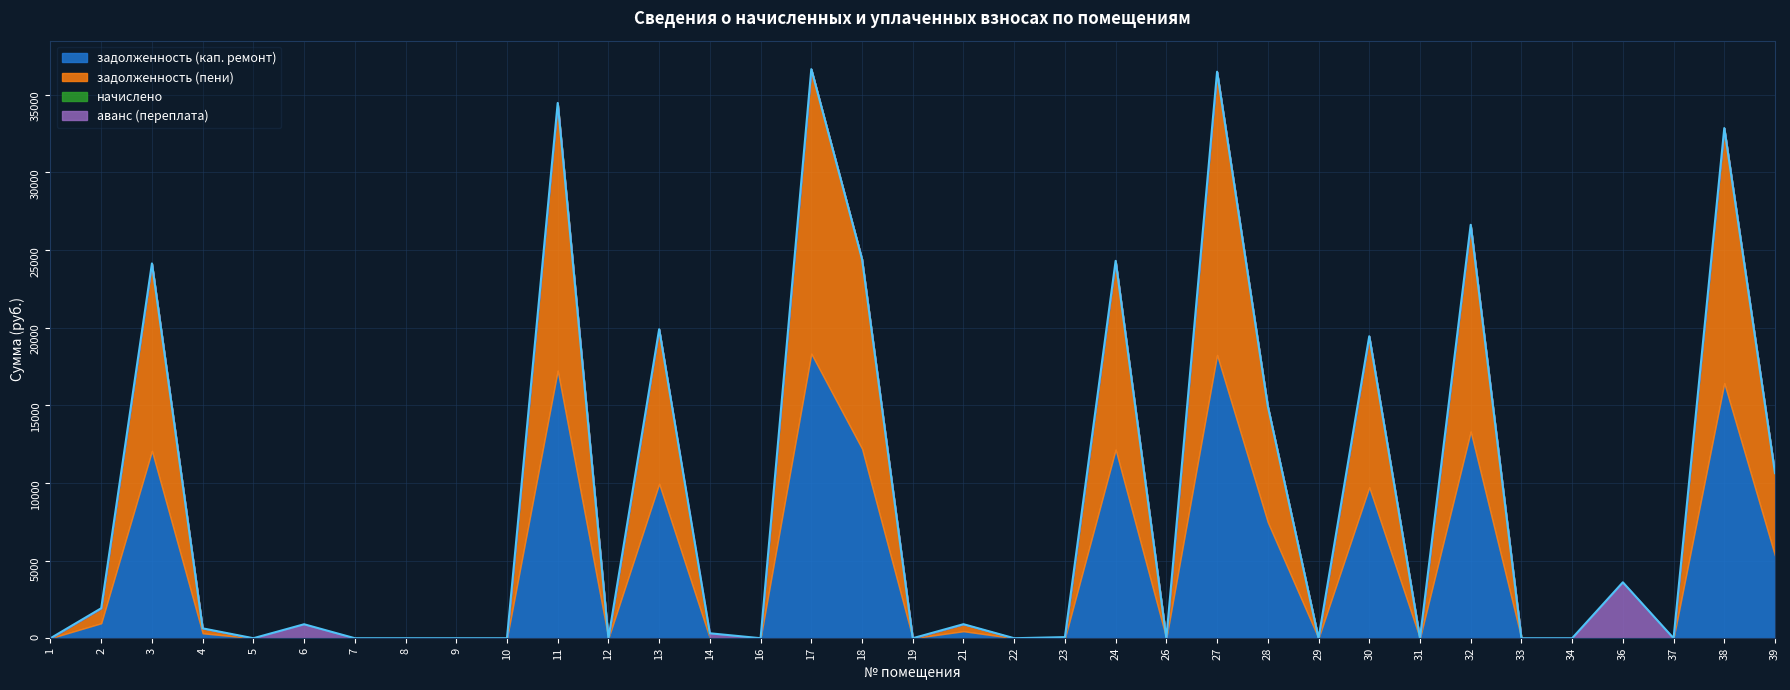

What is the maximum value for аванс (переплата)?

3601.4